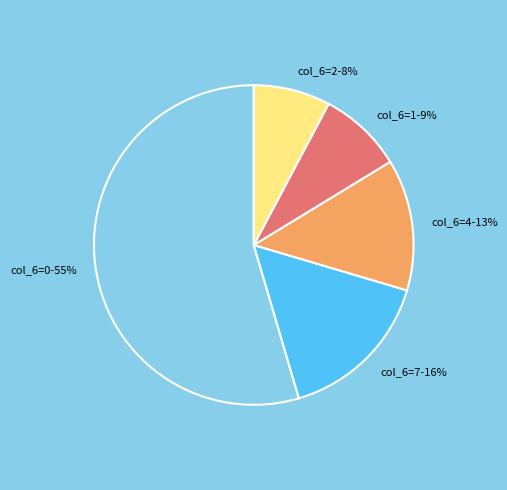

Is it true that col_6=2 is 8% of the pie?

True